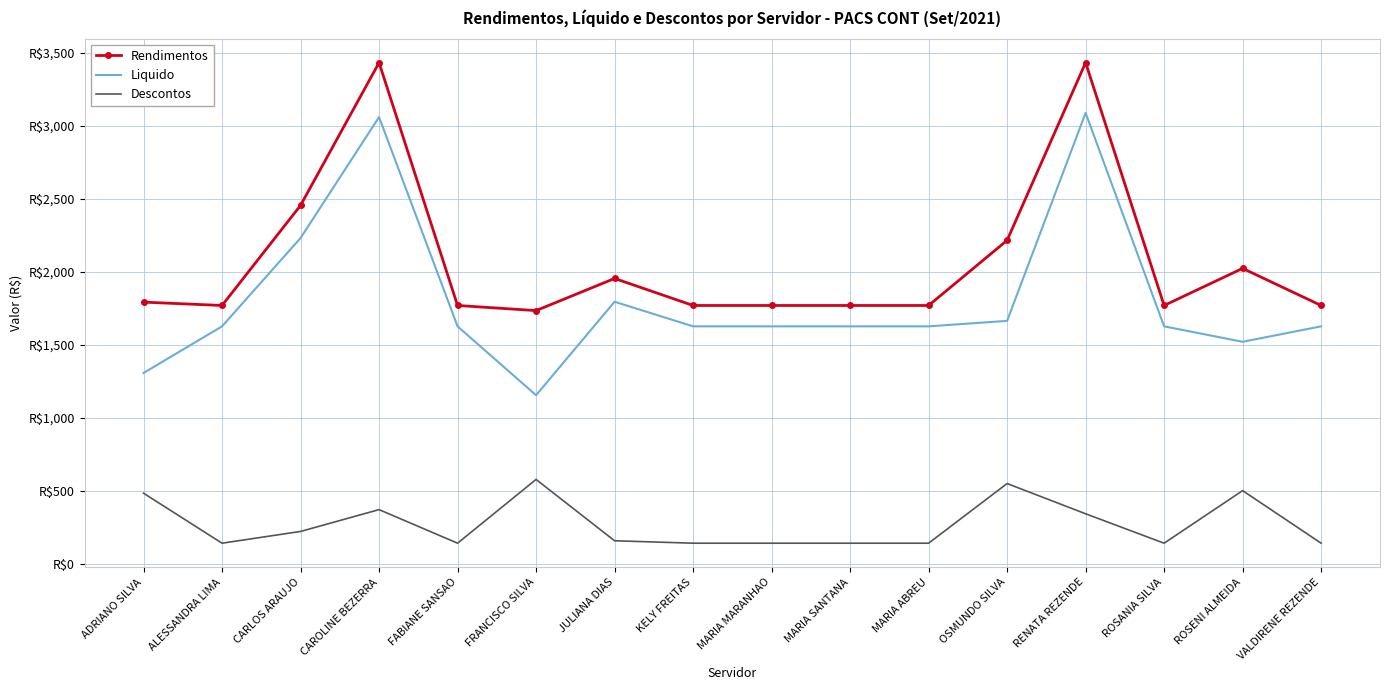

True or false: Rendimentos and Liquido intersect in this chart.

False